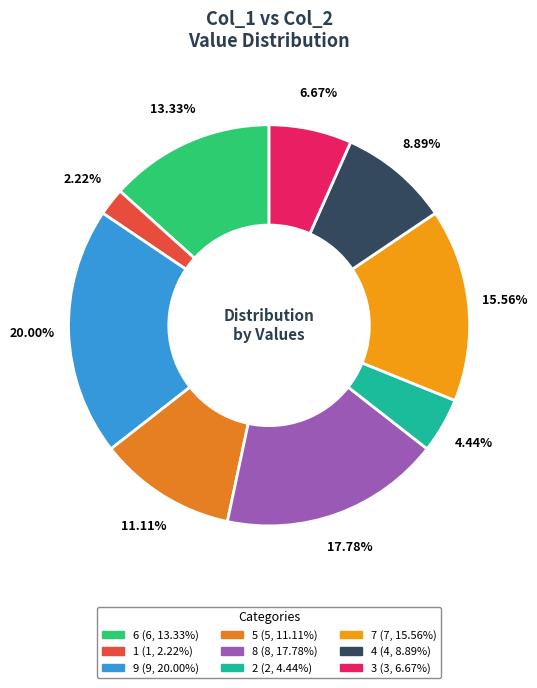

Rank the categories by value from lowest to highest.

1, 2, 3, 4, 5, 6, 7, 8, 9